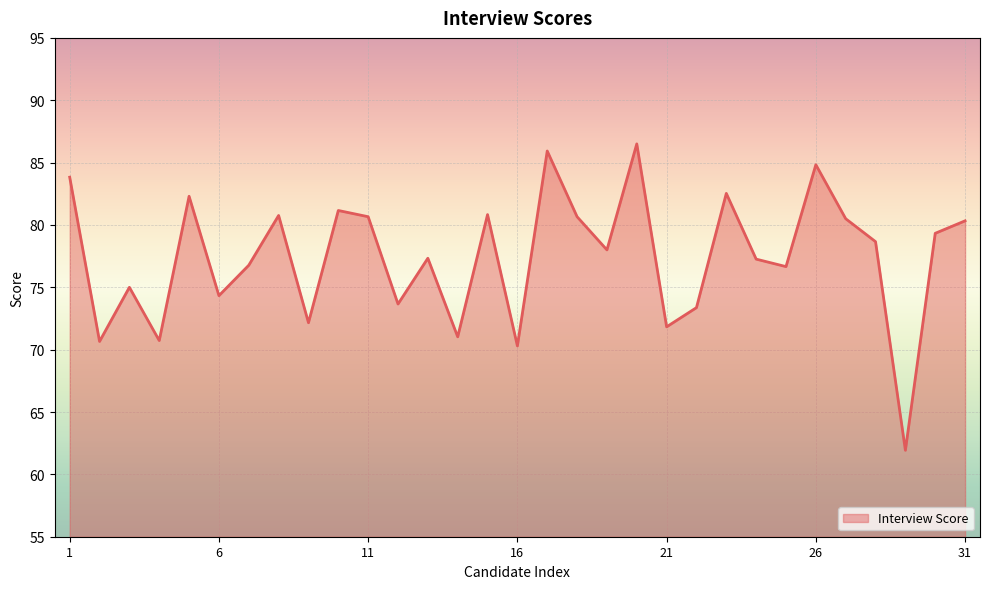

How many series are shown in this chart?

1